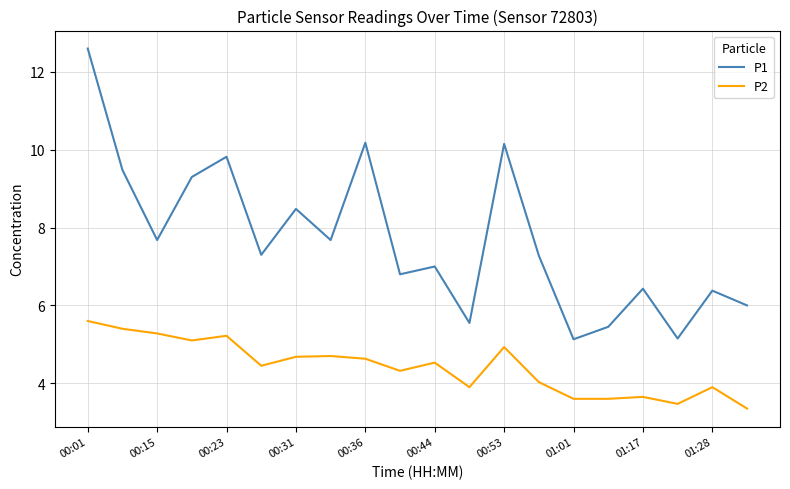

How many lines are shown in the chart?

2